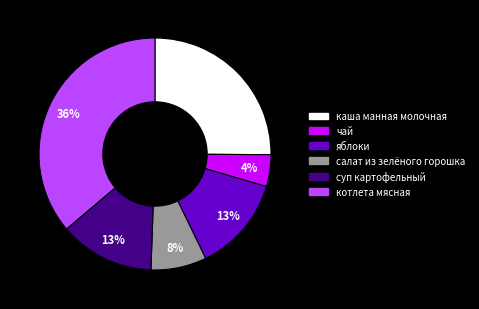

Combined, do суп картофельный and чай account for over 50%?

No